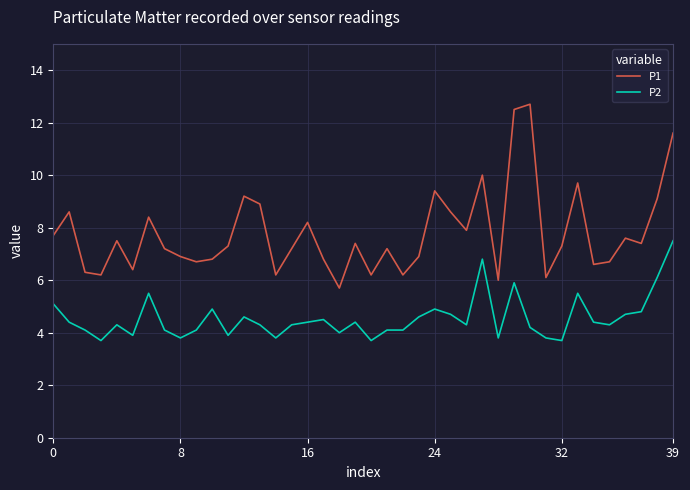

How many categories are shown in the chart?

40